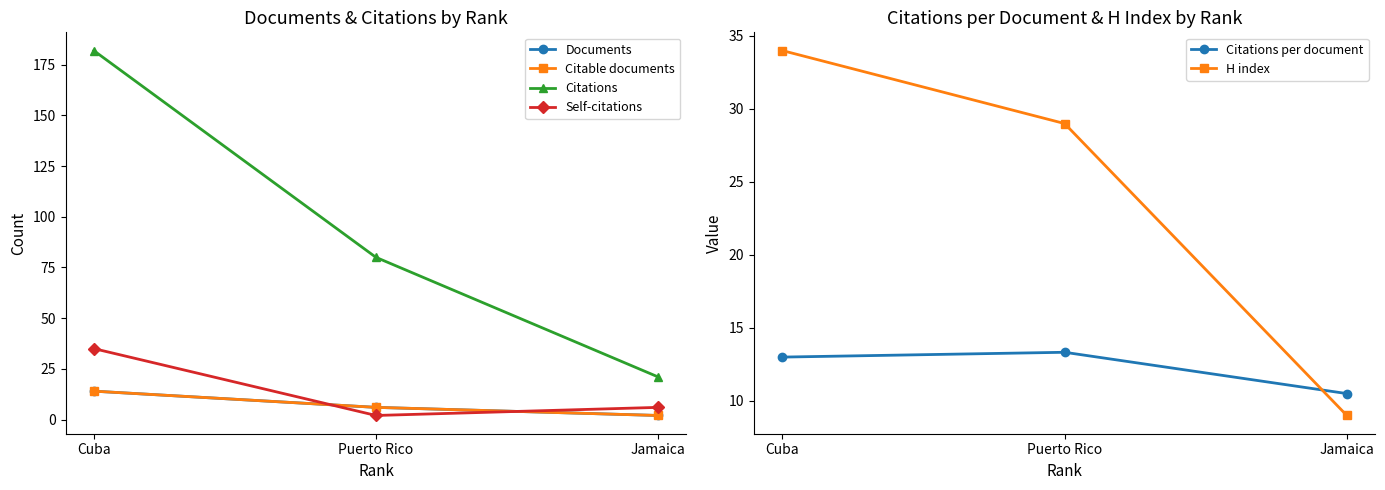

Between Puerto Rico and Jamaica, which is larger?

Puerto Rico